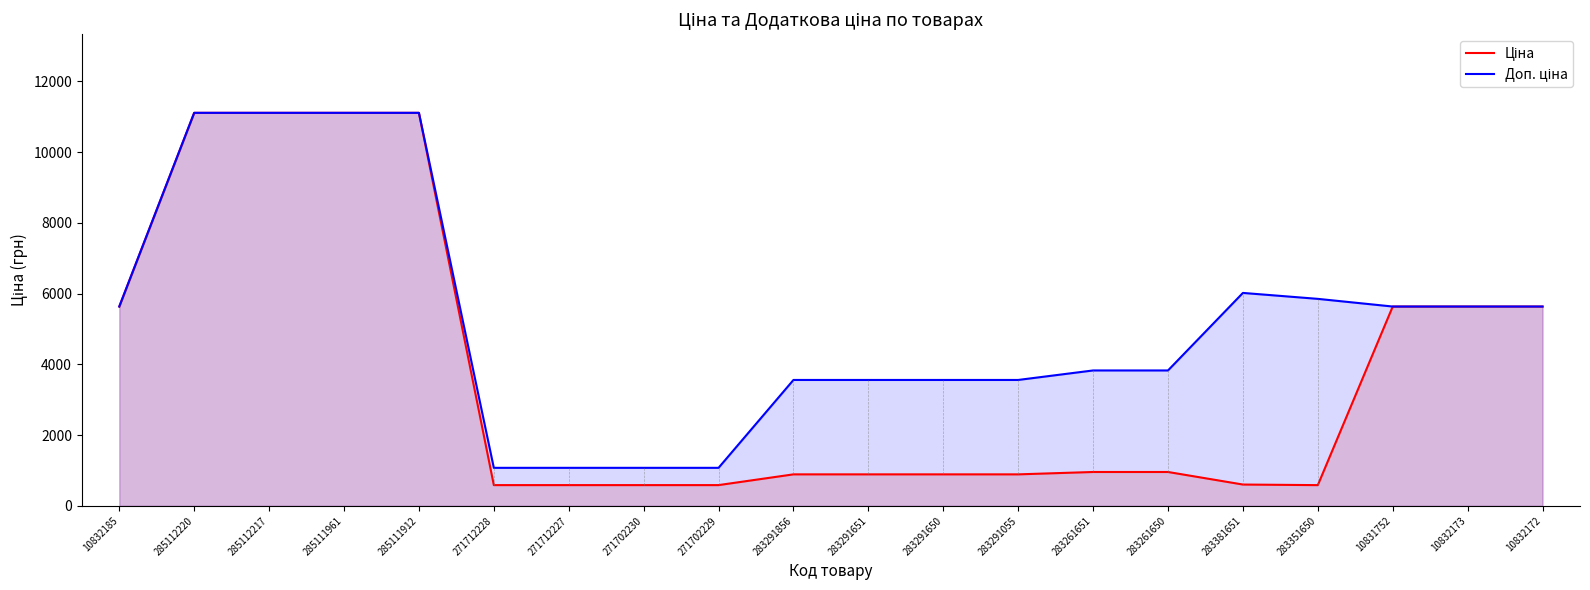

Reading left to right, list all the values displayed in this chart.

Ціна: 10832185=5636.0	285112220=11113.6	285112217=11113.6	285111961=11113.6	285111912=11113.6	271712228=586.0	271712227=586.0	271702230=586.0	271702229=586.0	283291856=889.9	283291651=889.9	283291650=889.9	283291055=889.9	283261651=957.1	283261650=957.1	283381651=602.1	283351650=585.3	10831752=5636.0	10832173=5636.0	10832172=5636.0
Доп. ціна: 10832185=5636.0	285112220=11113.6	285112217=11113.6	285111961=11113.6	285111912=11113.6	271712228=1074.5	271712227=1074.5	271702230=1074.5	271702229=1074.5	283291856=3559.7	283291651=3559.7	283291650=3559.7	283291055=3559.7	283261651=3828.4	283261650=3828.4	283381651=6020.8	283351650=5852.9	10831752=5636.0	10832173=5636.0	10832172=5636.0